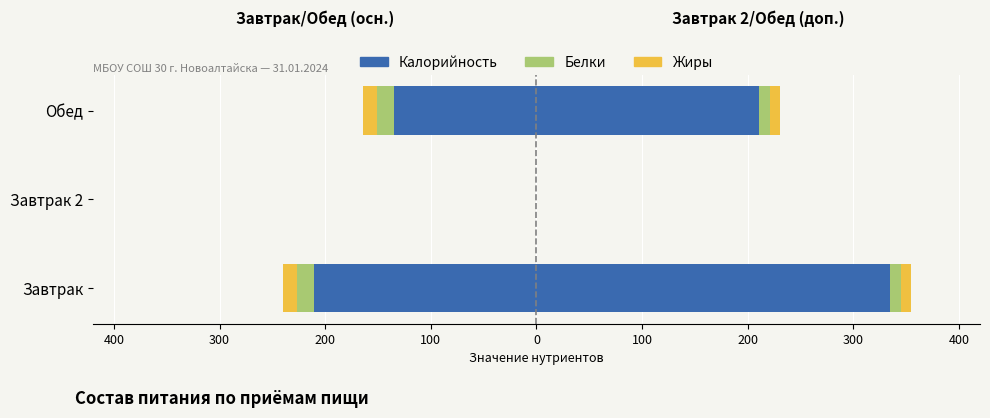

What is the average value of the Белки (лев.) series?

-10.4